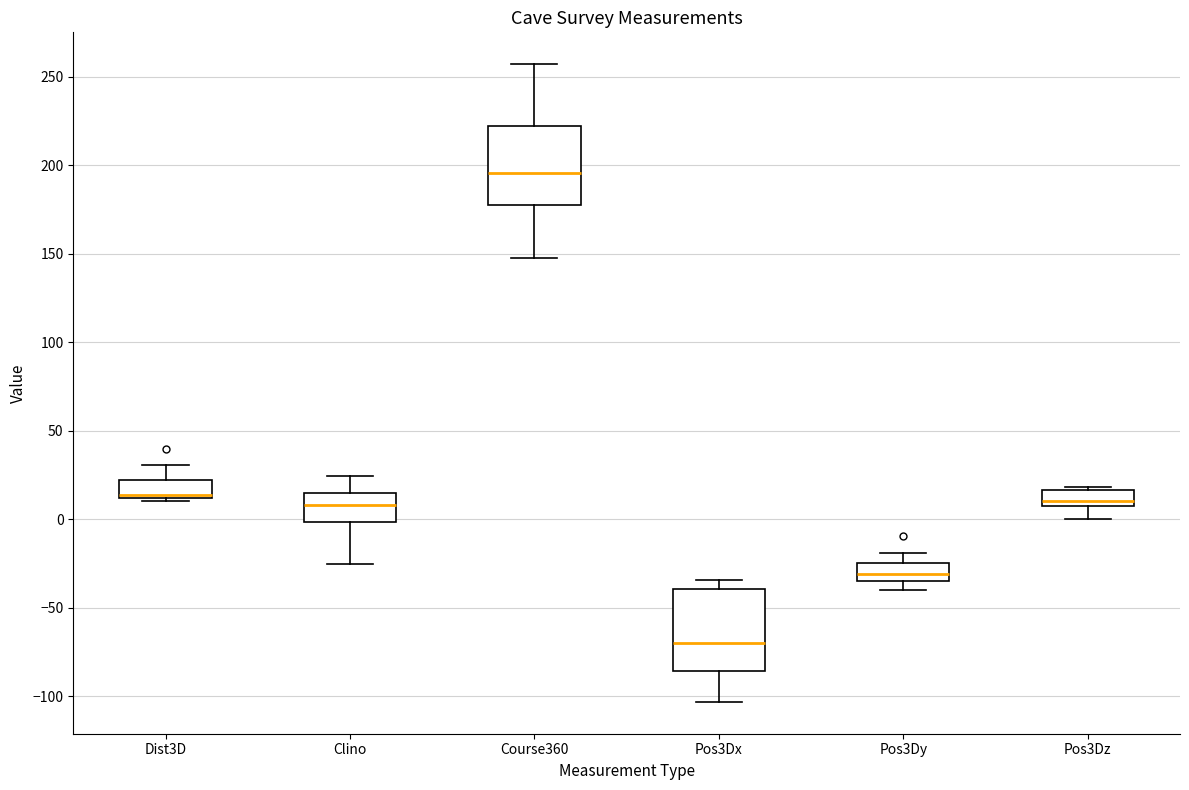

Reading left to right, read every box against the y-axis: the position of its median line, the range the box covers, and the ends of its whiskers. The values are not printed on the chart, so give them approximately, as read against the axis.

Dist3D: median 15 (drawn on the box's lower edge), box 10 to 20, whiskers 10 (just below the box's lower edge) to 30
Clino: median 10, box 0 to 15, whiskers -25 to 25
Course360: median 195, box 175 to 220, whiskers 145 to 255
Pos3Dx: median -70, box -85 to -40, whiskers -105 to -35
Pos3Dy: median -30, box -35 to -25, whiskers -40 to -20
Pos3Dz: median 10, box 5 to 15, whiskers 0 to 20